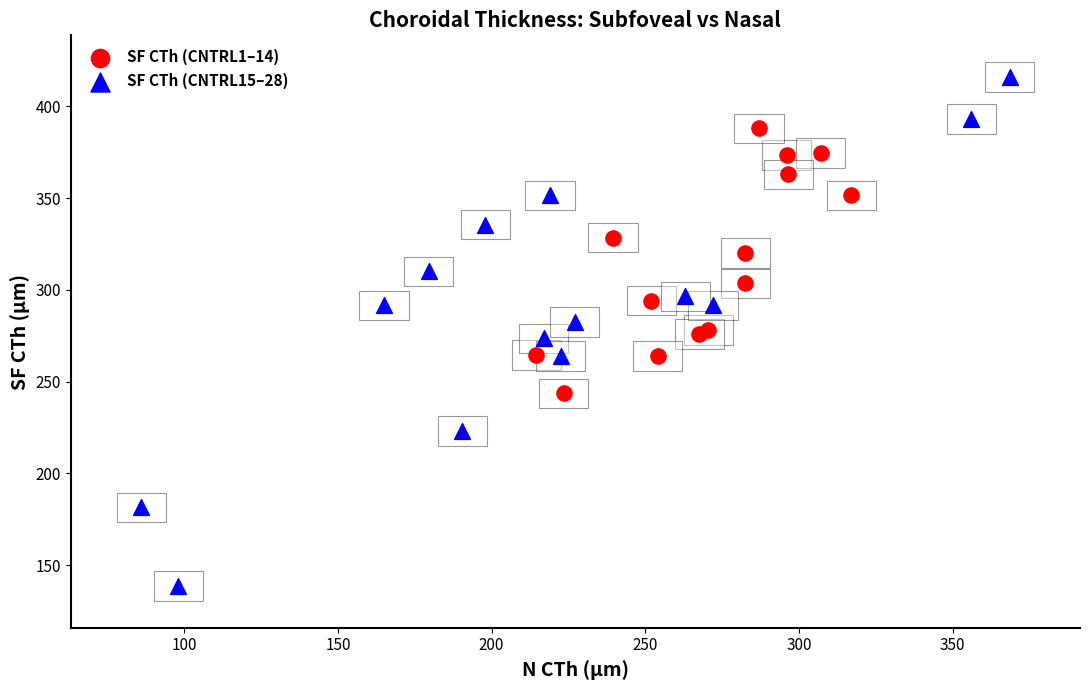

Which series contains the lowest Y value?

SF CTh (CNTRL15–28)